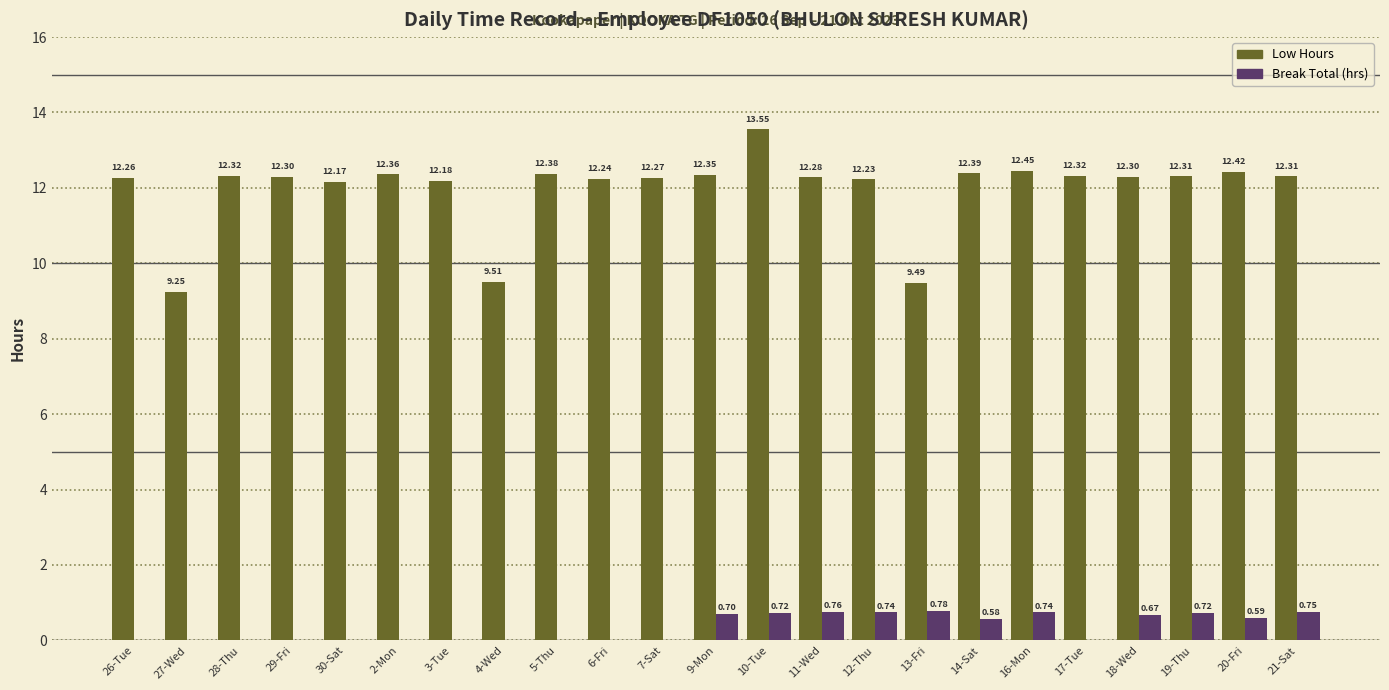

What is the total value across all series at 21-Sat?

13.1